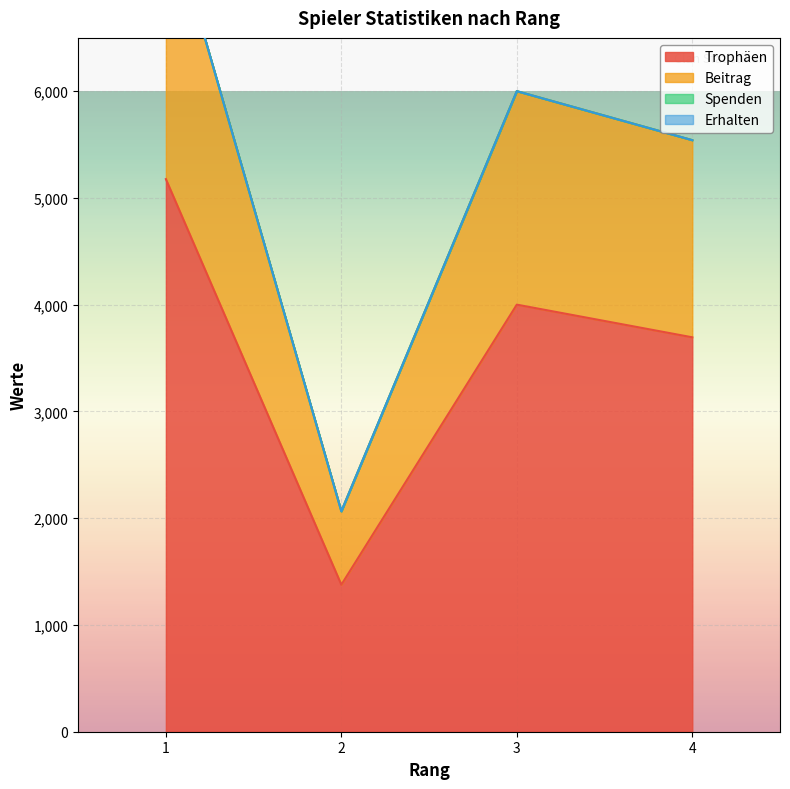

At 2, list the series in order from largest to smallest.

Beitrag, Trophäen